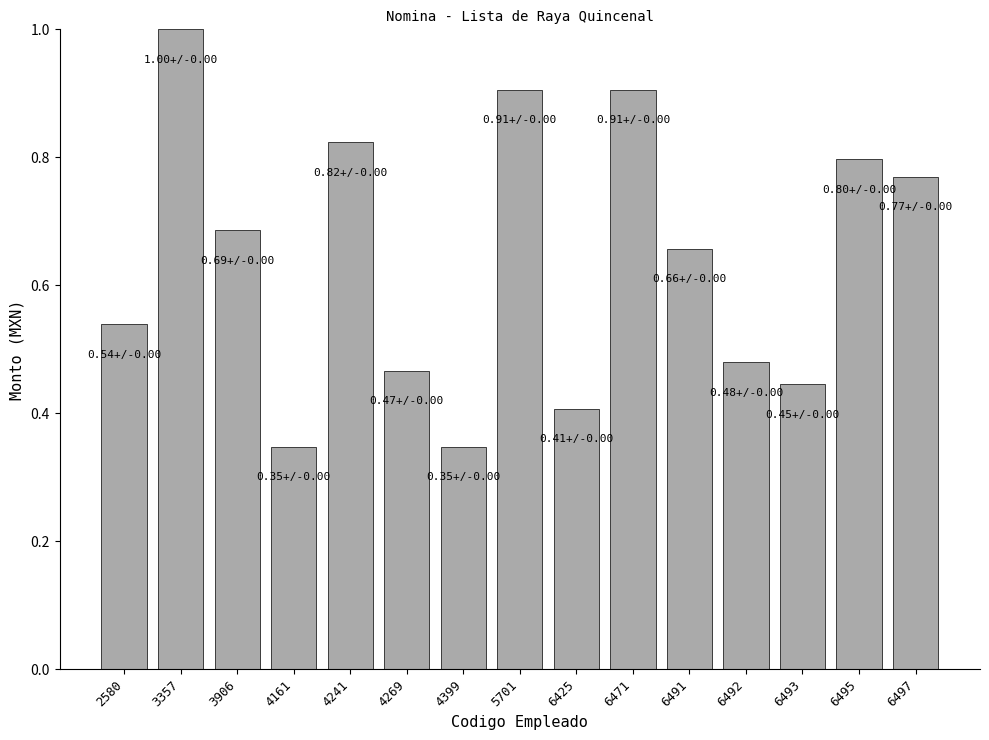

What is the sum of all values?

9.6